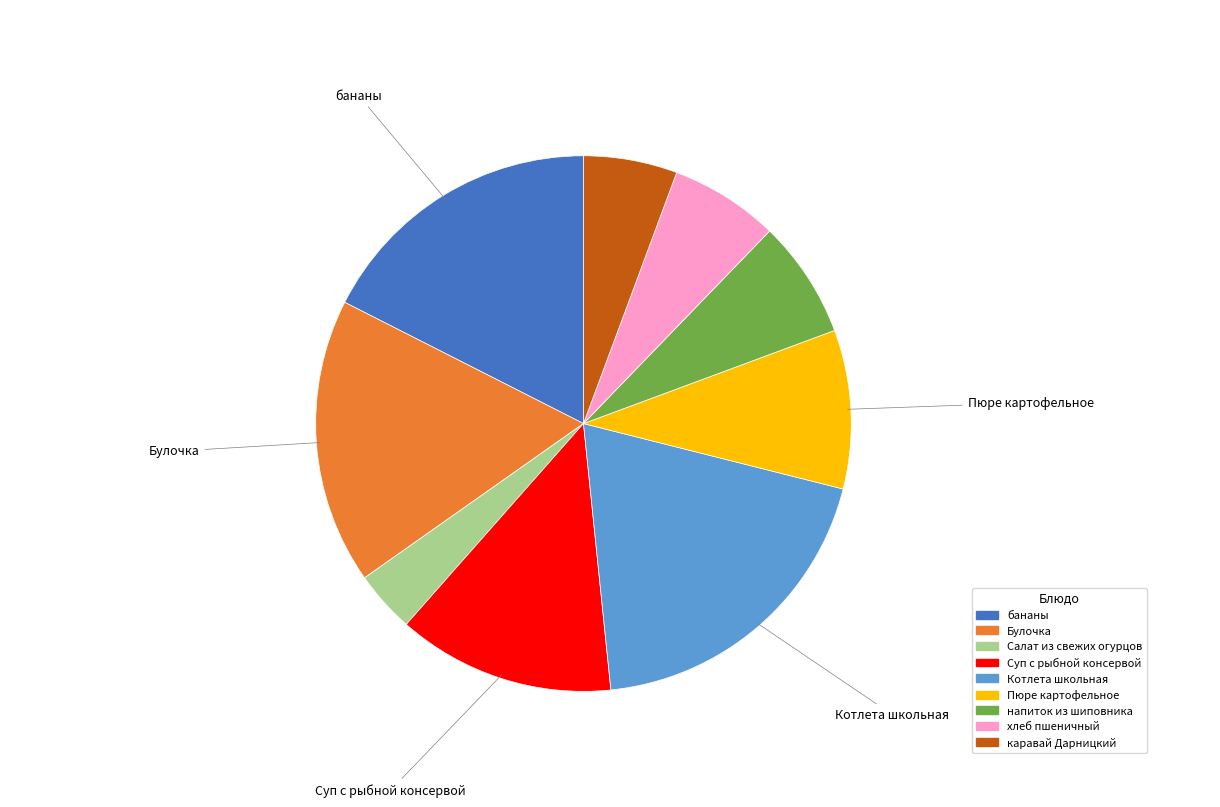

Which slice is the smallest?

Салат из свежих огурцов